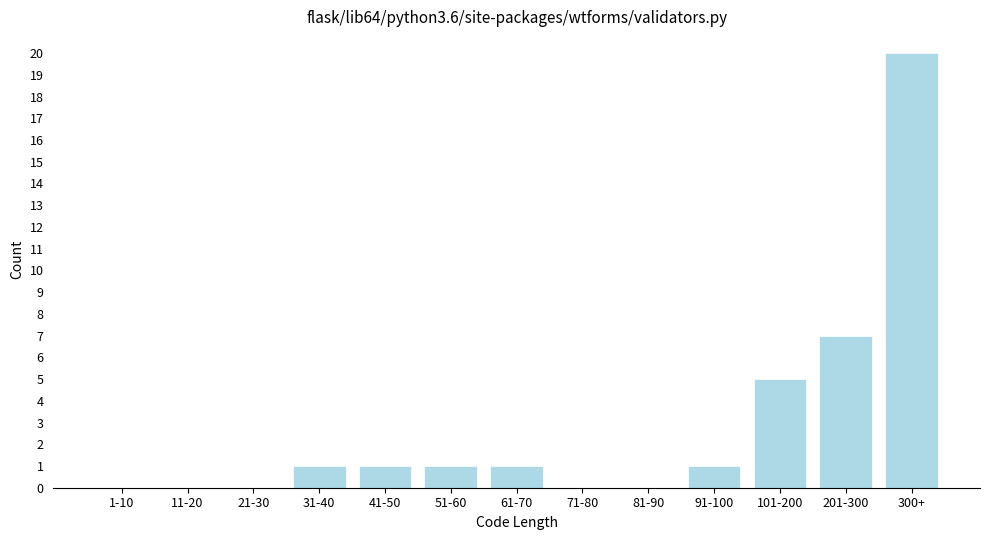

Reading left to right, transcribe all the data shown in this chart.

1-10=0	11-20=0	21-30=0	31-40=1	41-50=1	51-60=1	61-70=1	71-80=0	81-90=0	91-100=1	101-200=5	201-300=7	300+=20